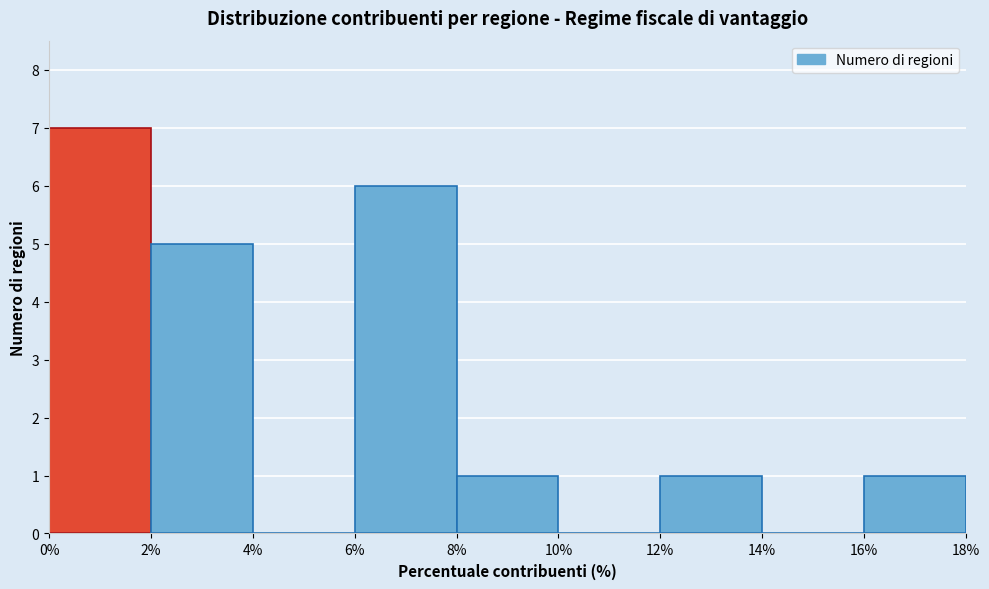

Reading left to right, transcribe this chart: for each bar, give the range it covers on the x-axis and its height. The values are not printed on the chart, so give them approximately, as read against the axis.

0% to 2%: 7
2% to 4%: 5
4% to 6%: 0
6% to 8%: 6
8% to 10%: 1
10% to 12%: 0
12% to 14%: 1
14% to 16%: 0
16% to 18%: 1